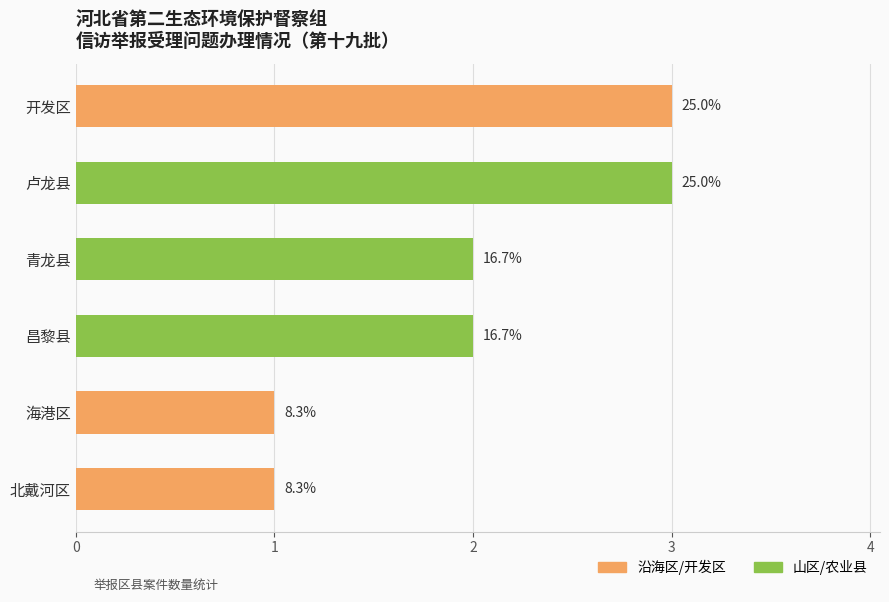

How many bars are there in total?

6